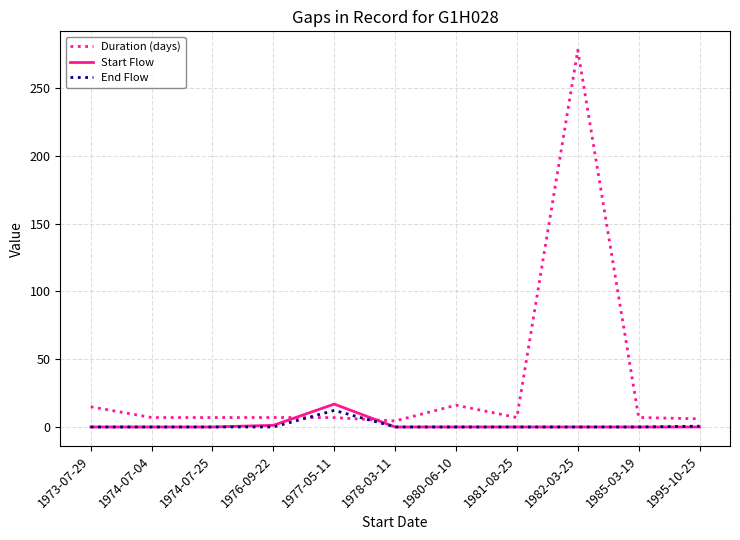

What value does the Duration (days) series have at 1981-08-25?

7.0